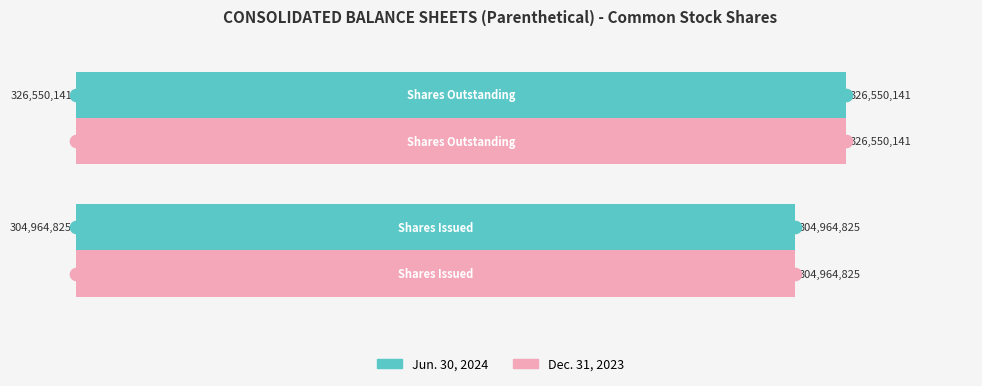

What is the maximum value shown in the chart?

326550141